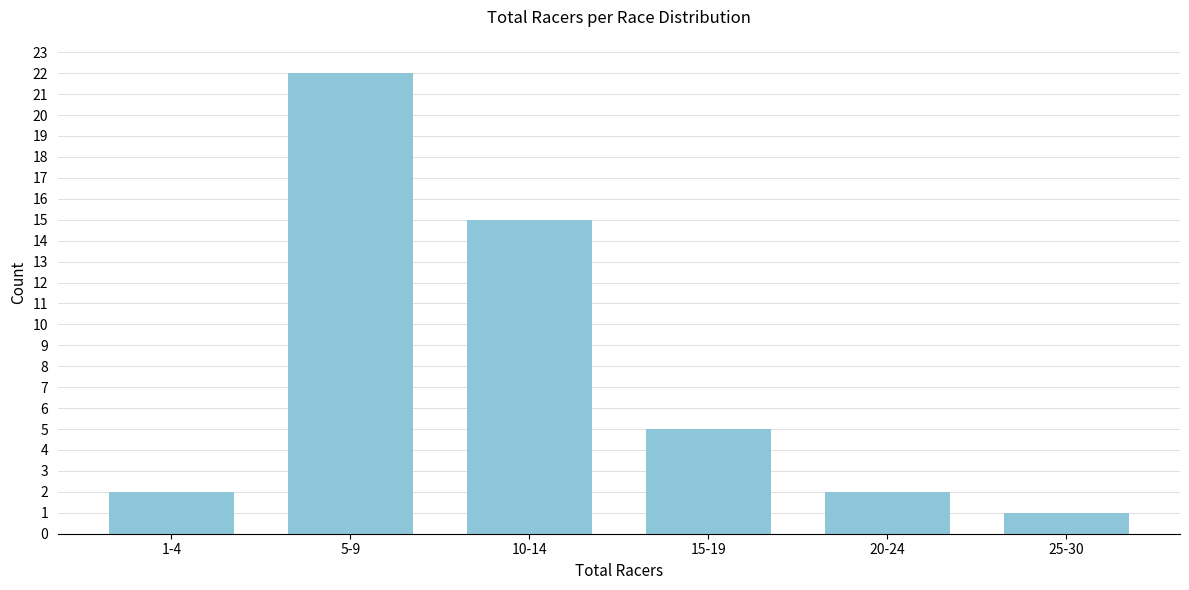

Reading left to right, what are all the values shown in this chart?

2	22	15	5	2	1